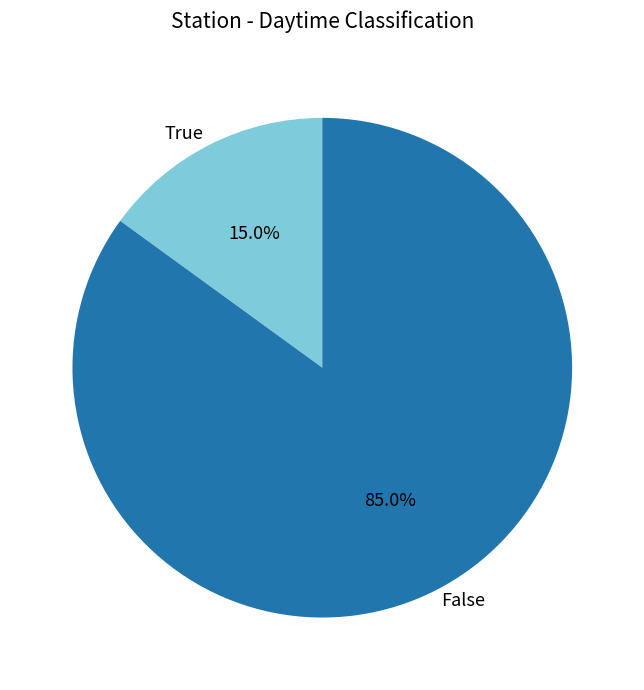

To the nearest percent, what is the average slice percentage?

50%